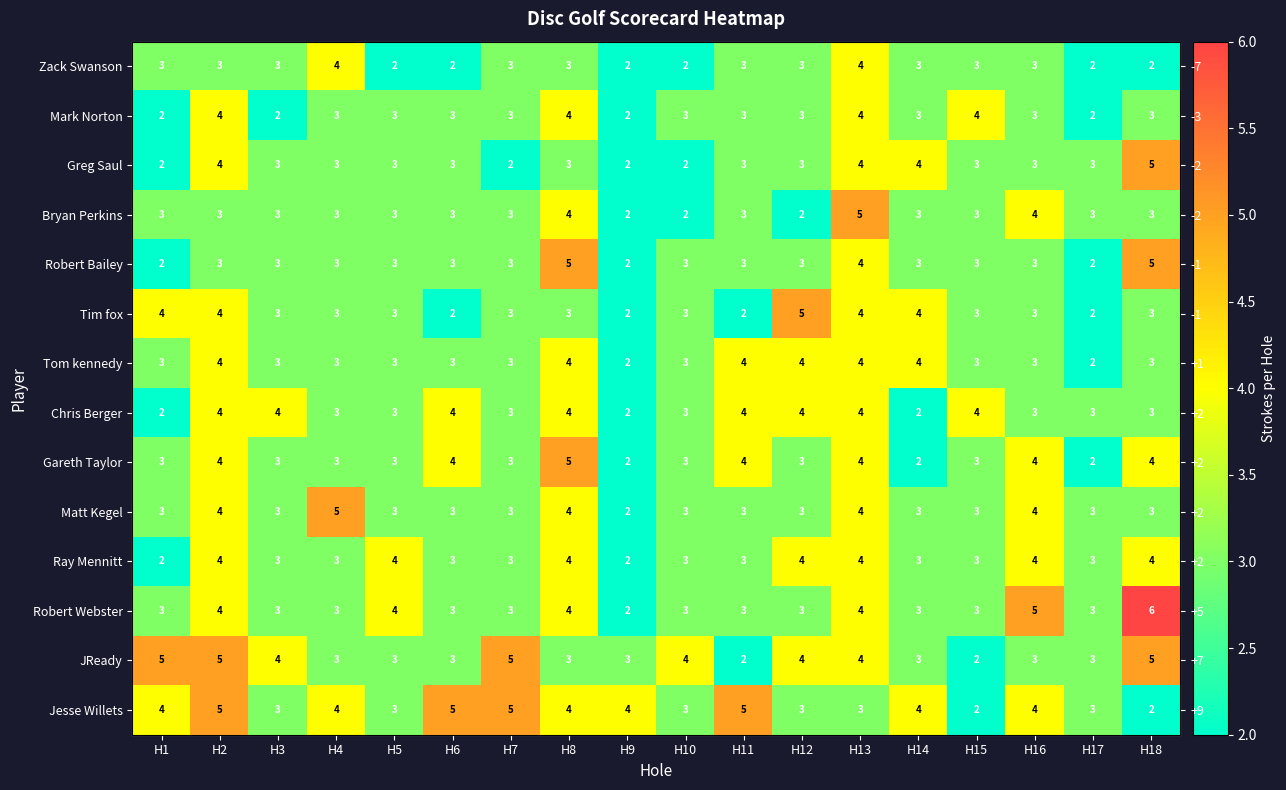

True or false: Matt Kegel has a value of 3 at H12.

True